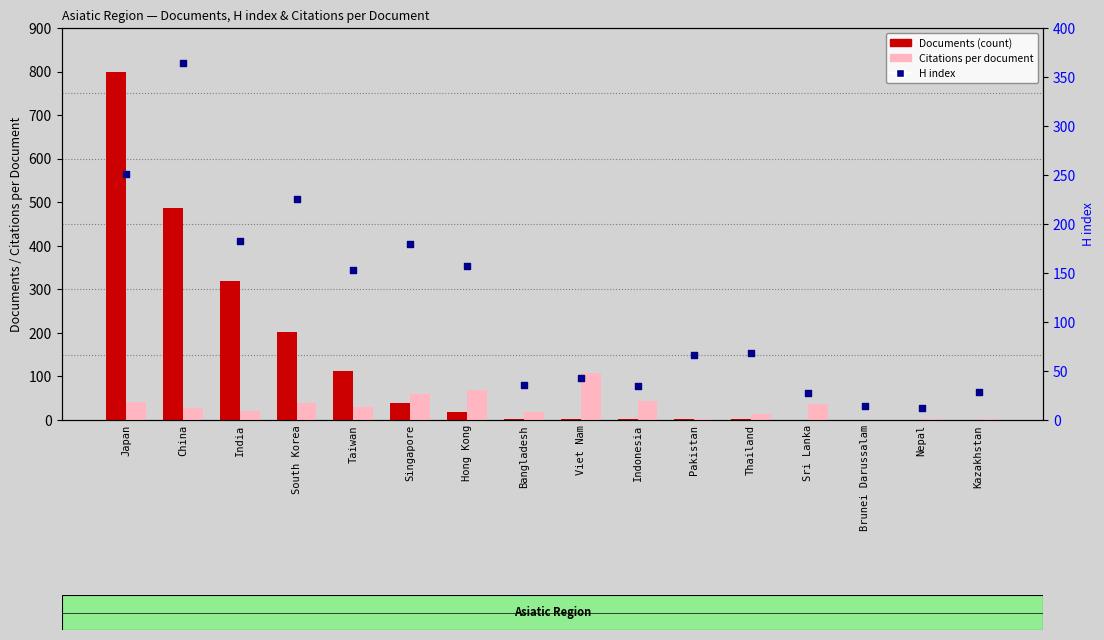

Which series reaches the maximum Y coordinate?

Documents (count)